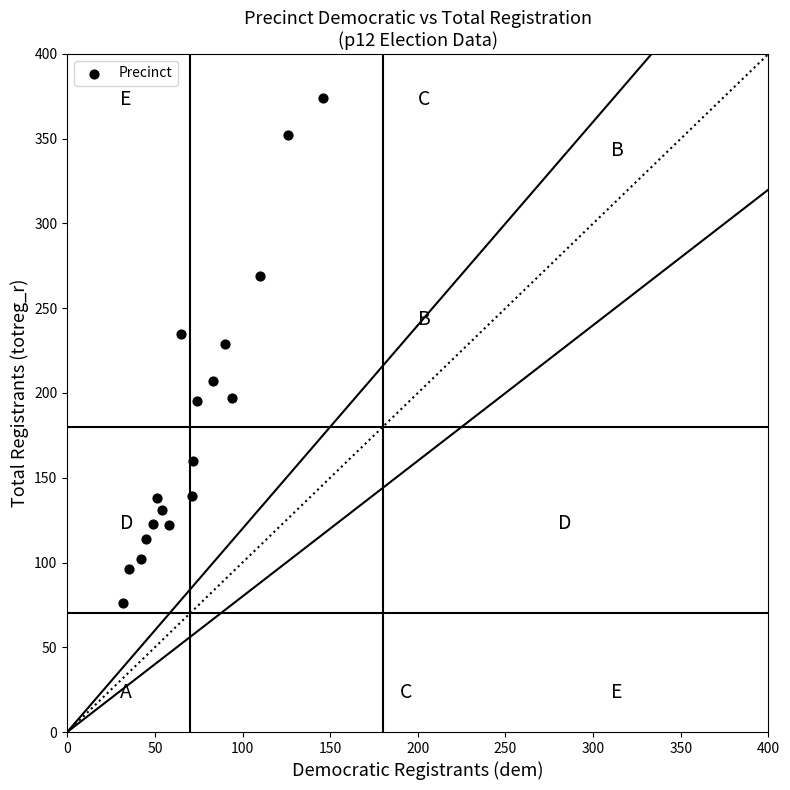

What Y value in the scatter plot is closest to 225?

229